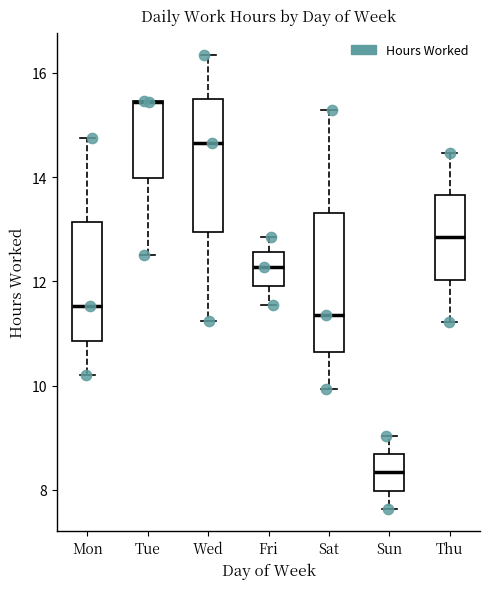

Reading left to right, read every box against the y-axis: the position of its median line, the range the box covers, and the ends of its whiskers. The values are not printed on the chart, so give them approximately, as read against the axis.

Mon: median 11.6, box 10.8 to 13.2, whiskers 10.2 to 14.8
Tue: median 15.4 (drawn on the box's upper edge), box 14.0 to 15.4, whiskers 12.6 to 15.4
Wed: median 14.6, box 13.0 to 15.6, whiskers 11.2 to 16.4
Fri: median 12.2, box 12.0 to 12.6, whiskers 11.6 to 12.8
Sat: median 11.4, box 10.6 to 13.4, whiskers 10.0 to 15.2
Sun: median 8.4, box 8.0 to 8.6, whiskers 7.6 to 9.0
Thu: median 12.8, box 12.0 to 13.6, whiskers 11.2 to 14.4